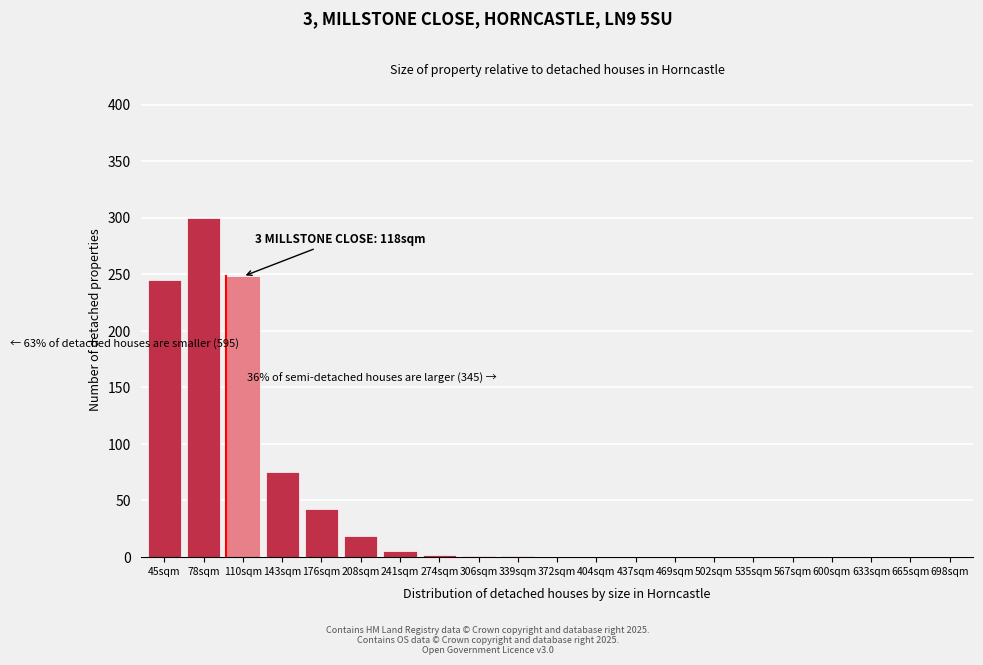

Where is the data nearest to the value 150?

143sqm